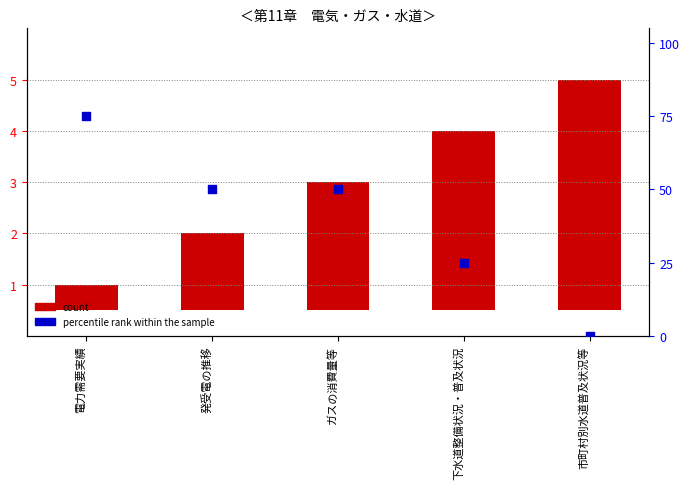

Which series contains the lowest Y value?

percentile rank within the sample